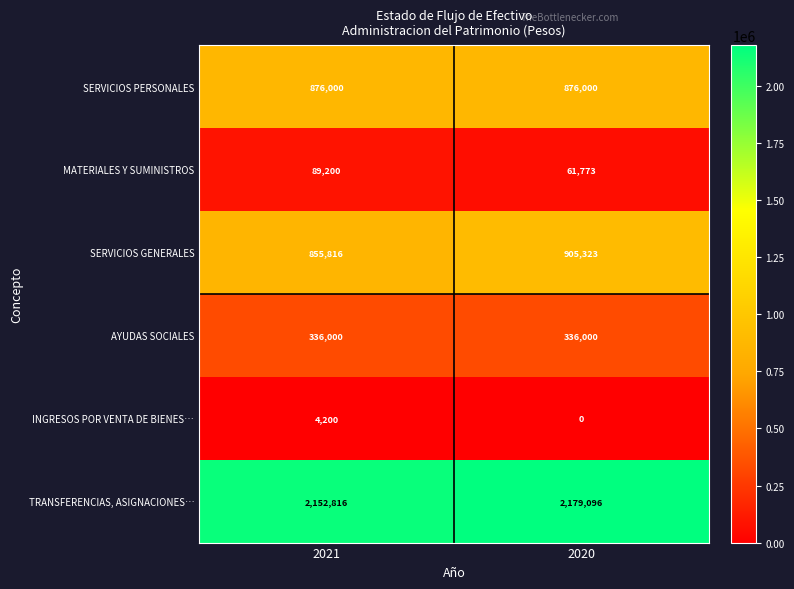

Where is SERVICIOS GENERALES nearest to the value 880569?

2021